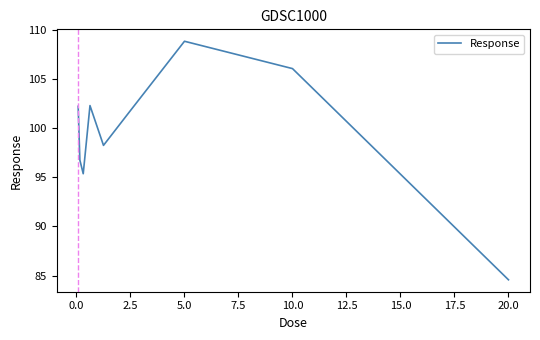

What is the smallest value displayed?

84.6